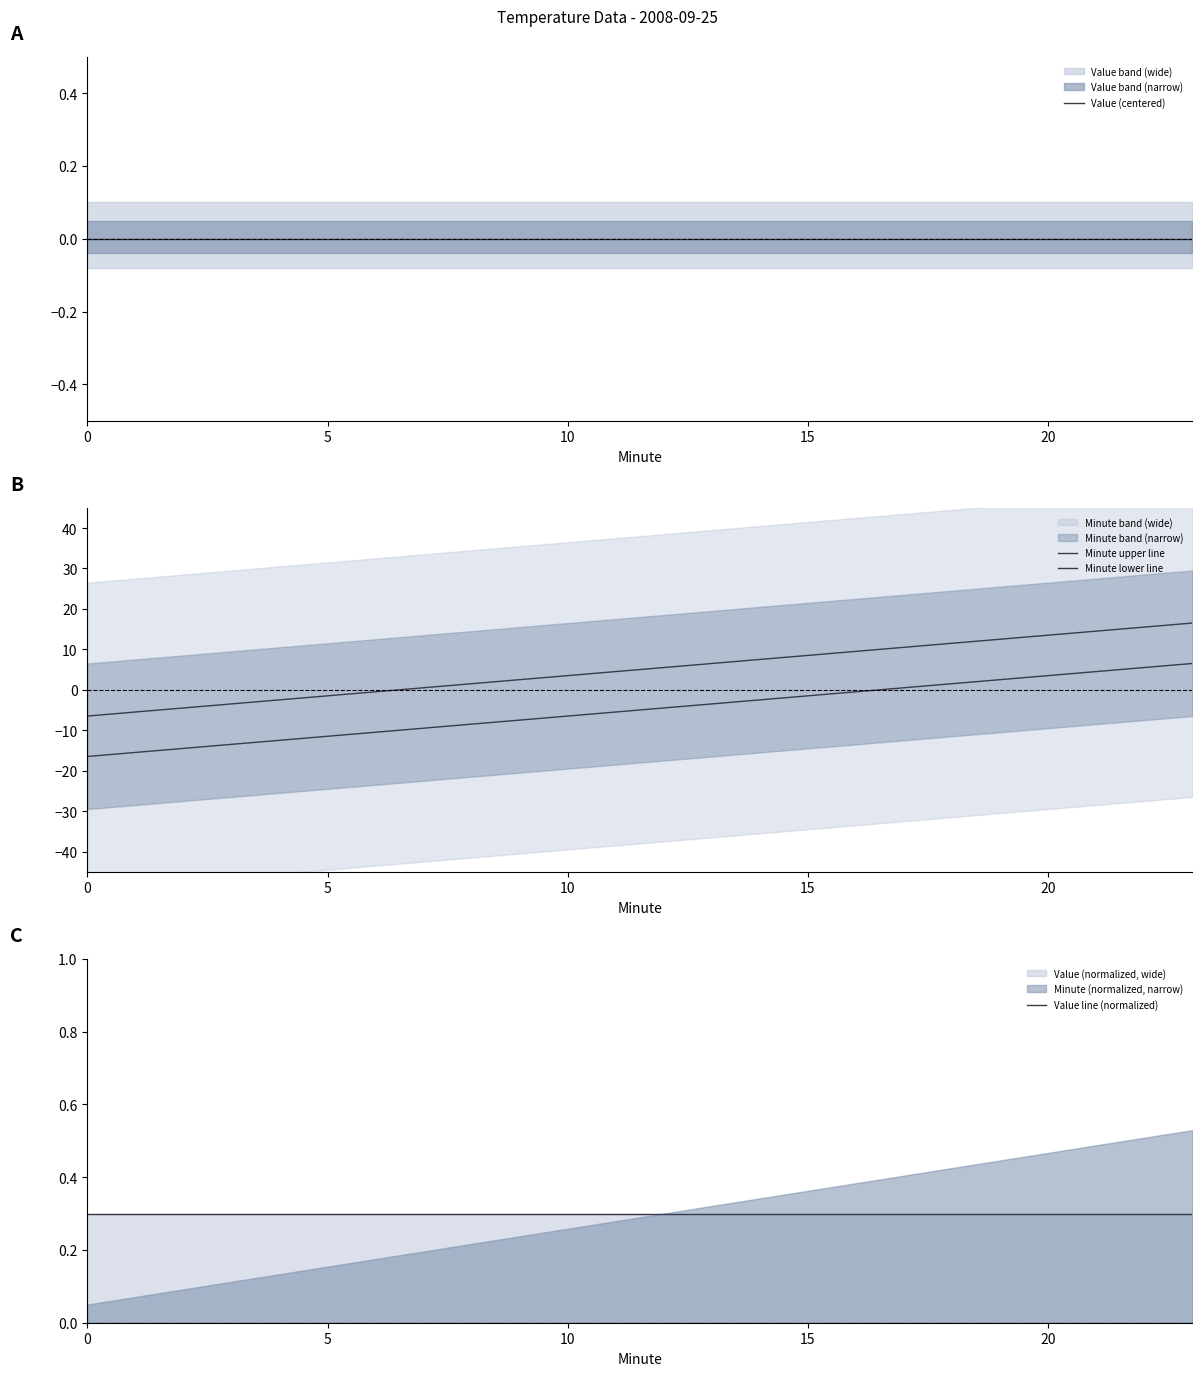

Which has a higher value, 21 or 0?

21